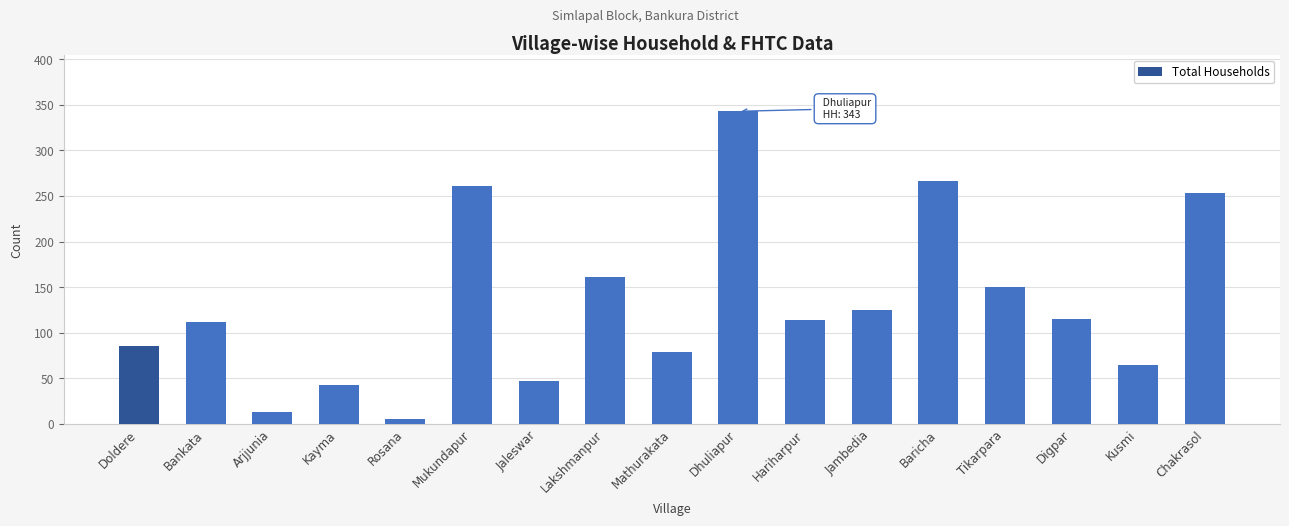

What is the change in value from Hariharpur to Chakrasol?

+139